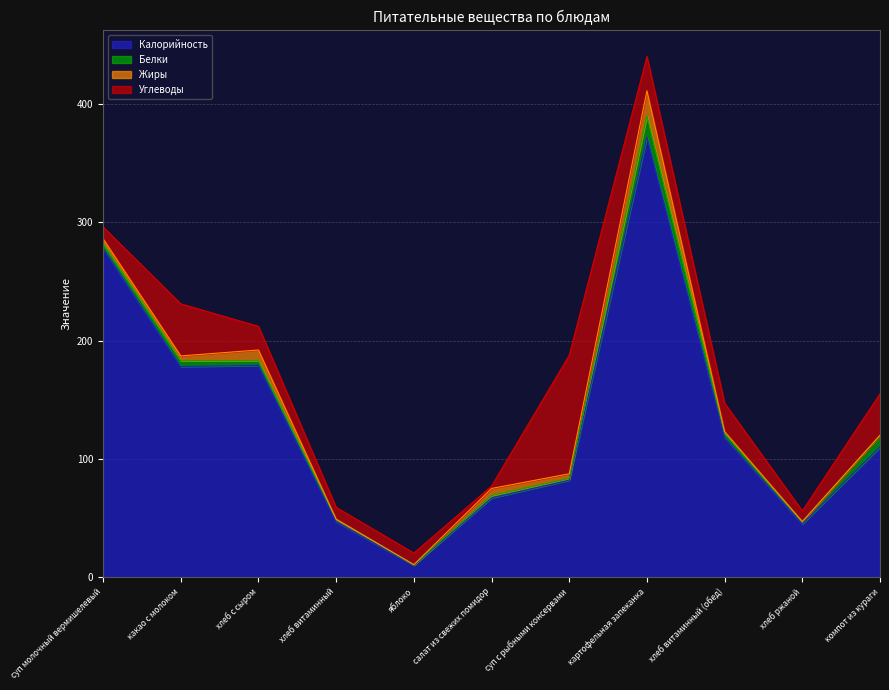

In Жиры, how many points are lower than both neighbors (excluding endpoints)?

2